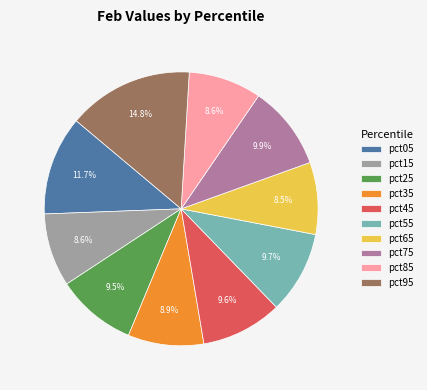

Between pct65 and pct25, which is larger?

pct25